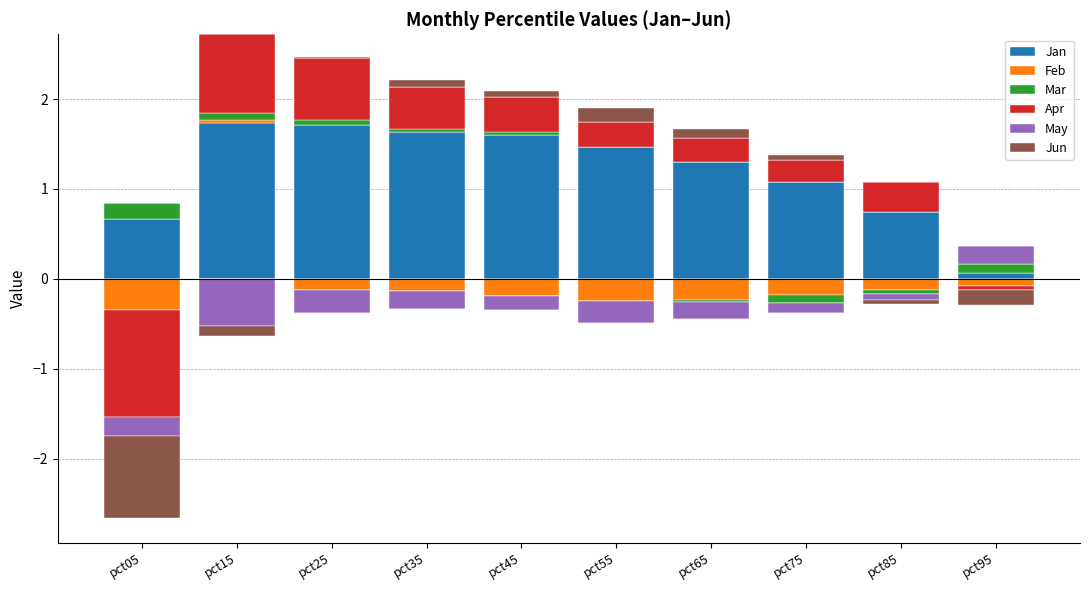

Which series has the largest total across all categories?

Jan